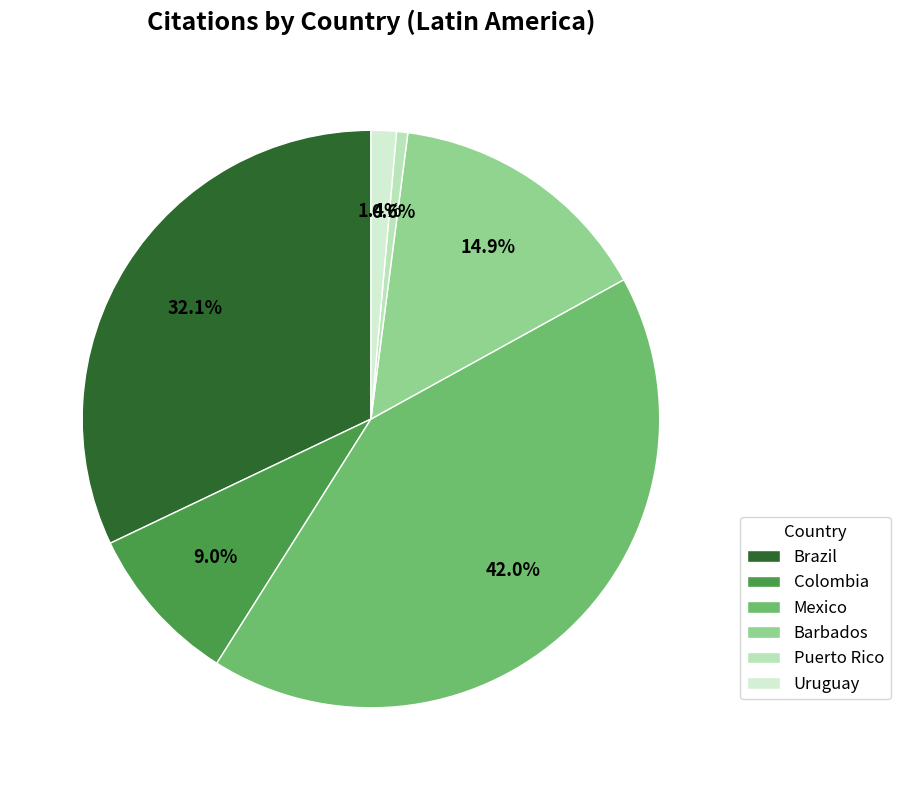

To the nearest percent, what is the difference between the largest and smallest slice percentages?

41%